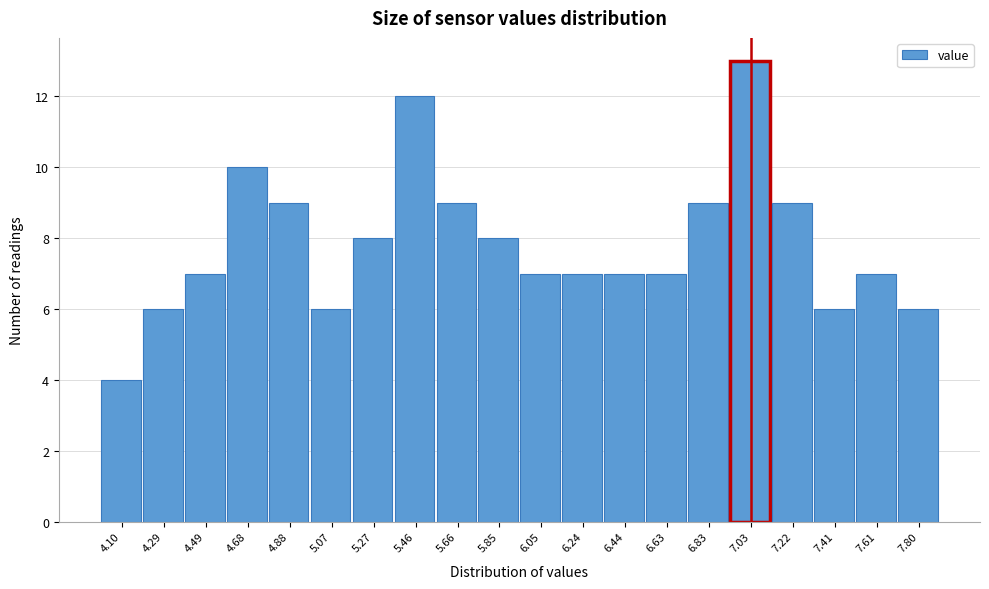

Reading right to left, list all the values displayed in this chart.

7.80=6	7.61=7	7.41=6	7.22=9	7.03=13	6.83=9	6.63=7	6.44=7	6.24=7	6.05=7	5.85=8	5.66=9	5.46=12	5.27=8	5.07=6	4.88=9	4.68=10	4.49=7	4.29=6	4.10=4